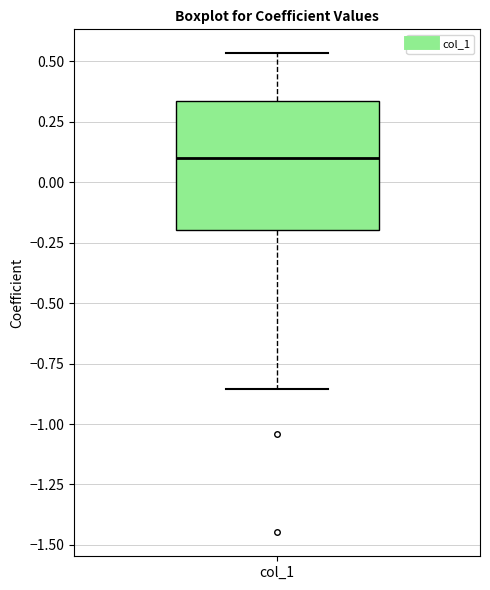

Read this box plot against the y-axis: the position of the median line, the range covered by the box, and the ends of both whiskers. The values are not printed on the chart, so give them approximately, as read against the axis.

median 0.10, box -0.20 to 0.35, whiskers -0.85 to 0.55